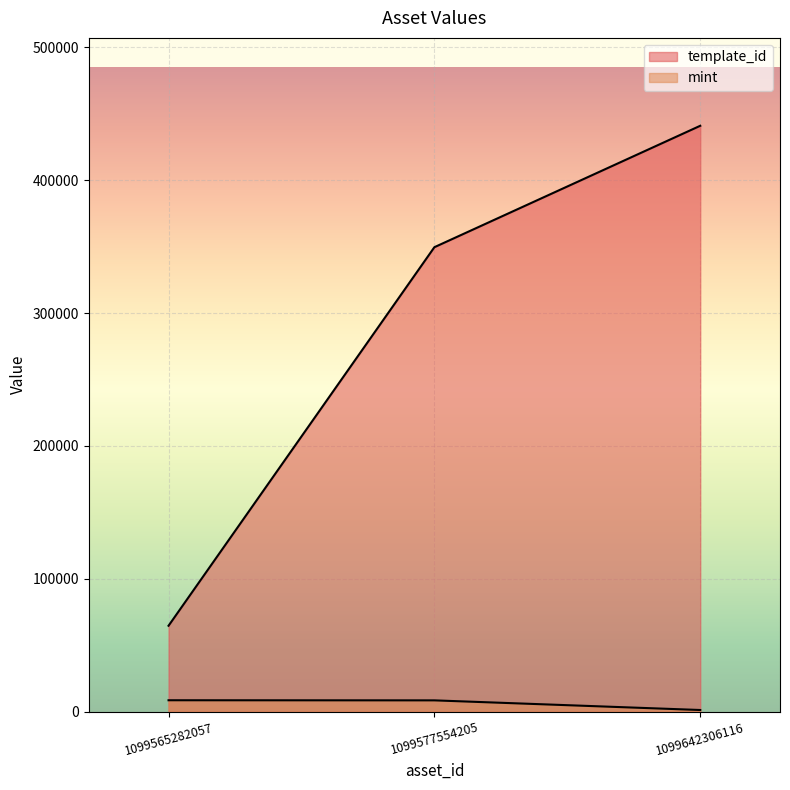

How many series are shown in this chart?

2